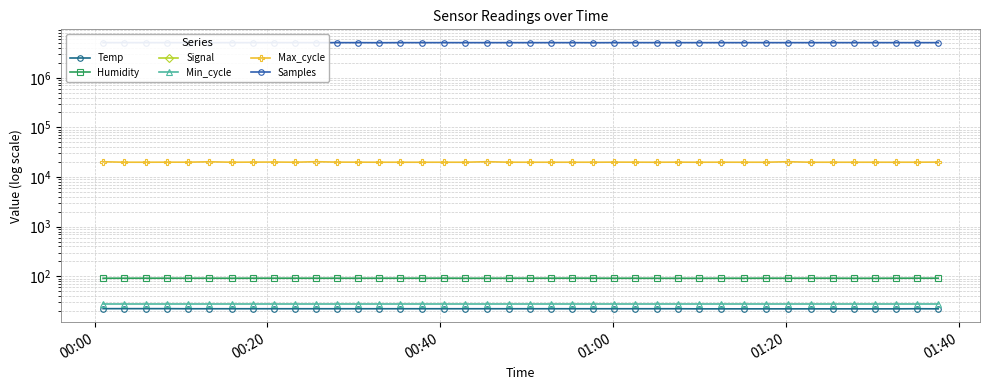

True or false: Samples and Signal cross at least once.

False